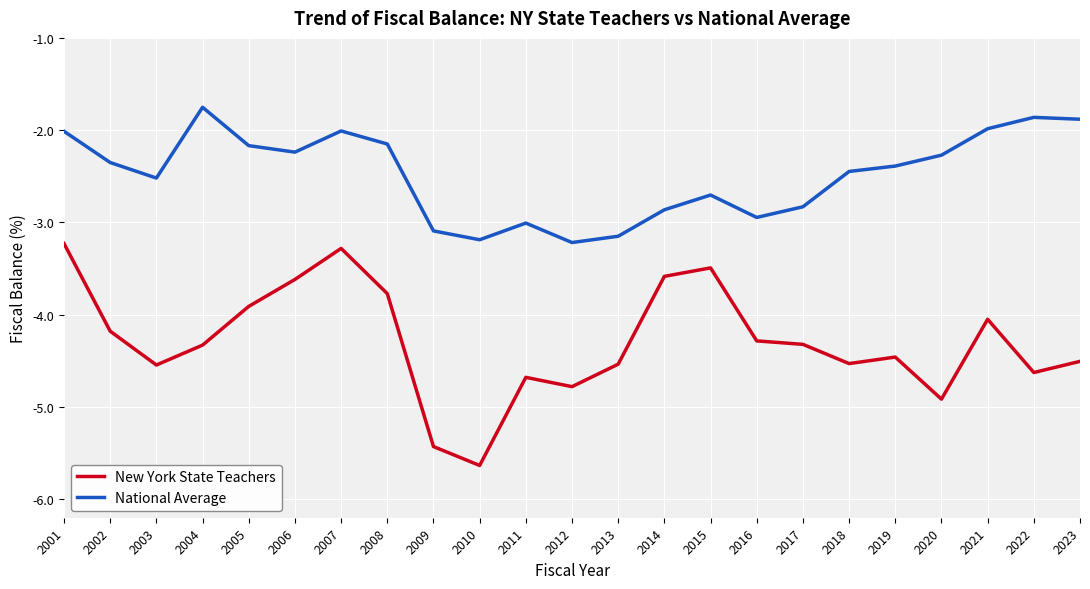

In National Average, how many points are higher than both neighbors (excluding endpoints)?

5